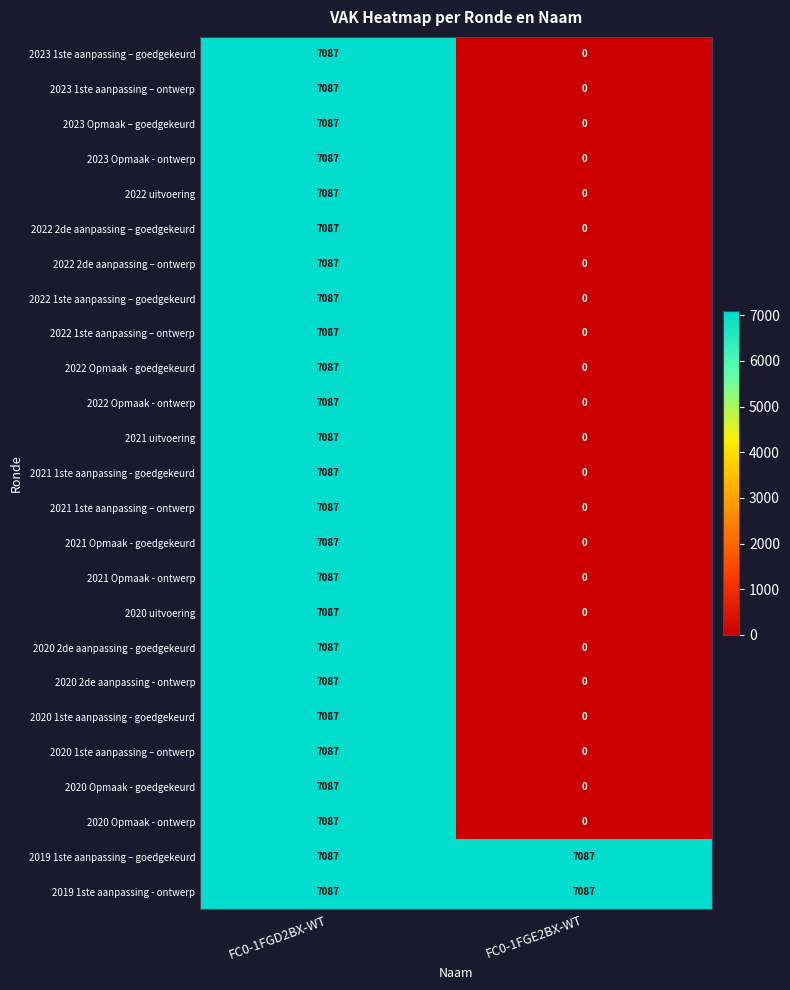

The value of 2023 1ste aanpassing – ontwerp at FC0-1FGE2BX-WT is -3398. True or false?

False